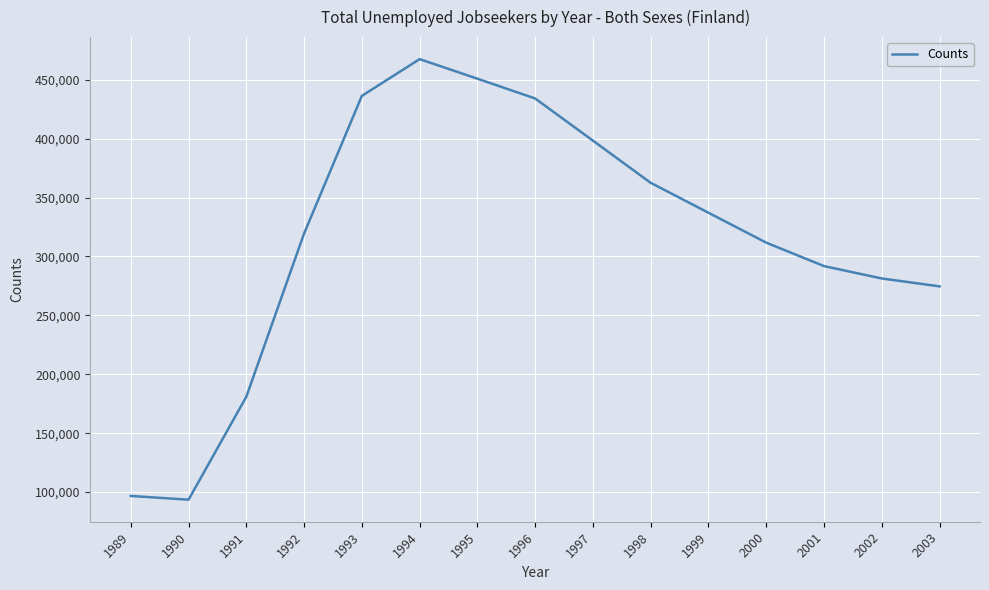

Approximately how many times larger is the value at 2000 compared to 2001?

1.1